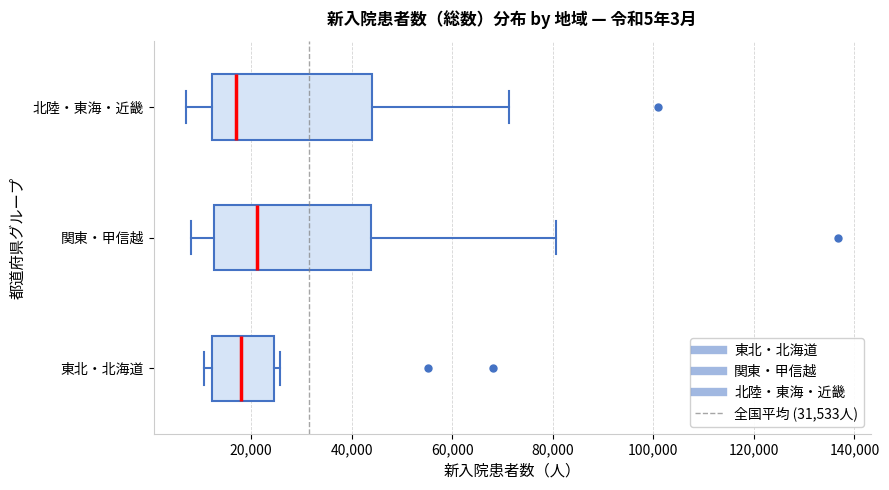

Where is the right edge of the box for 関東・甲信越 on the x-axis? The values are not printed on the chart, so give them approximately, as read against the axis.

44000